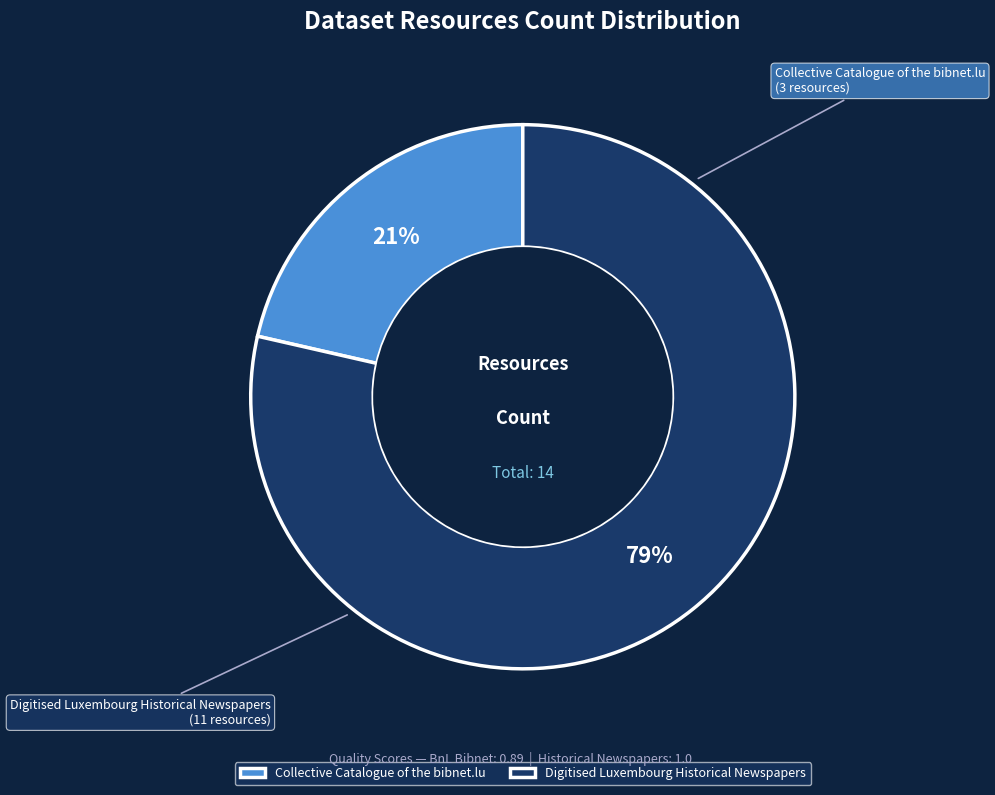

Is there any slice that represents more than half of the pie?

Yes